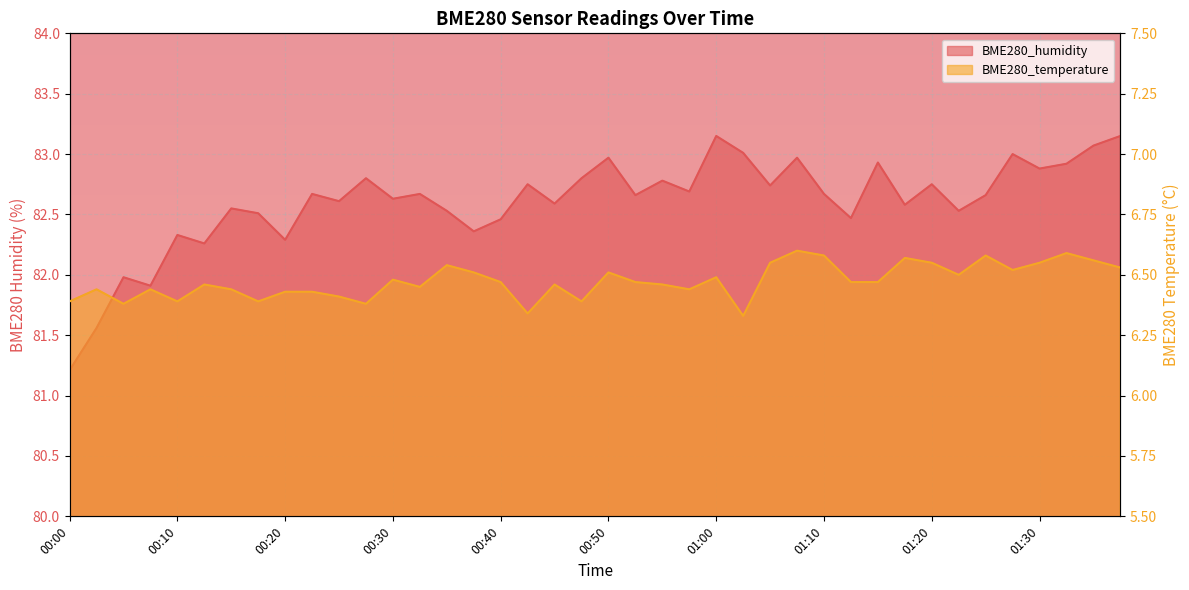

What is the difference between the maximum and minimum values in the BME280_humidity series?

1.9